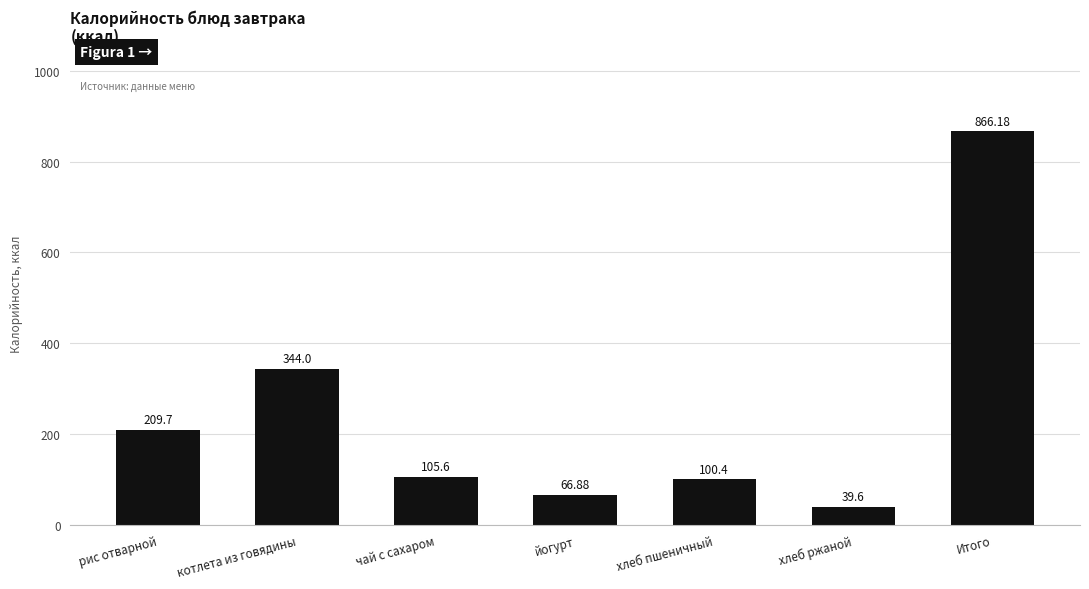

At which label is the value closest to 452?

котлета из говядины